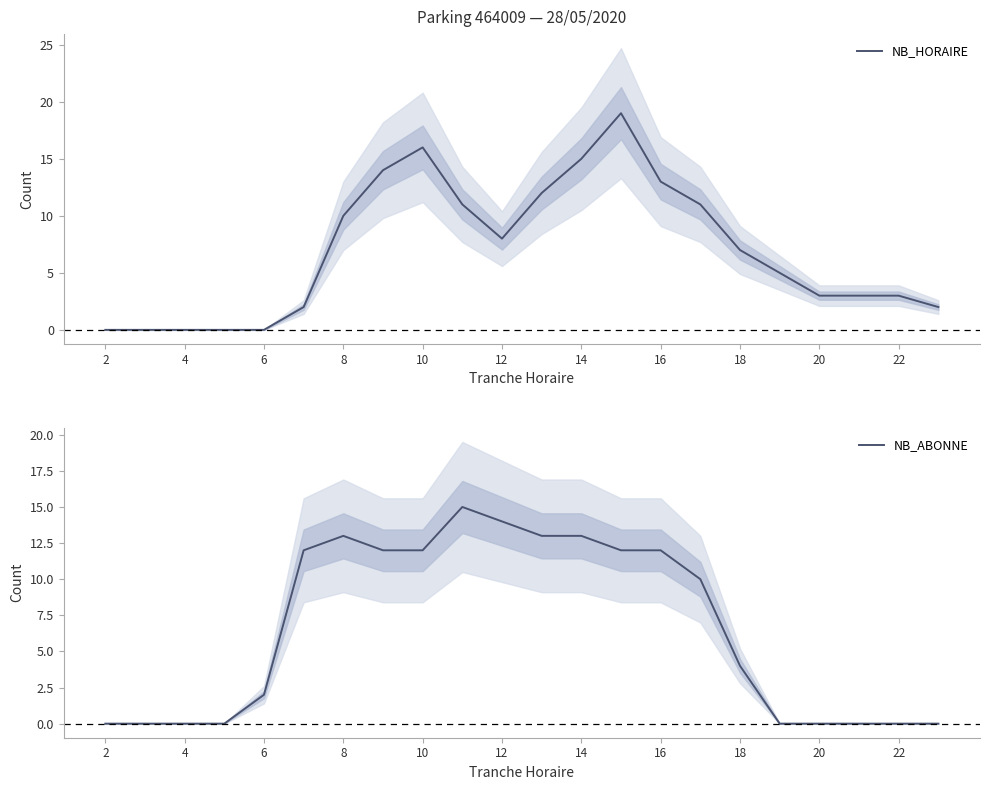

How many lines are shown in the chart?

2